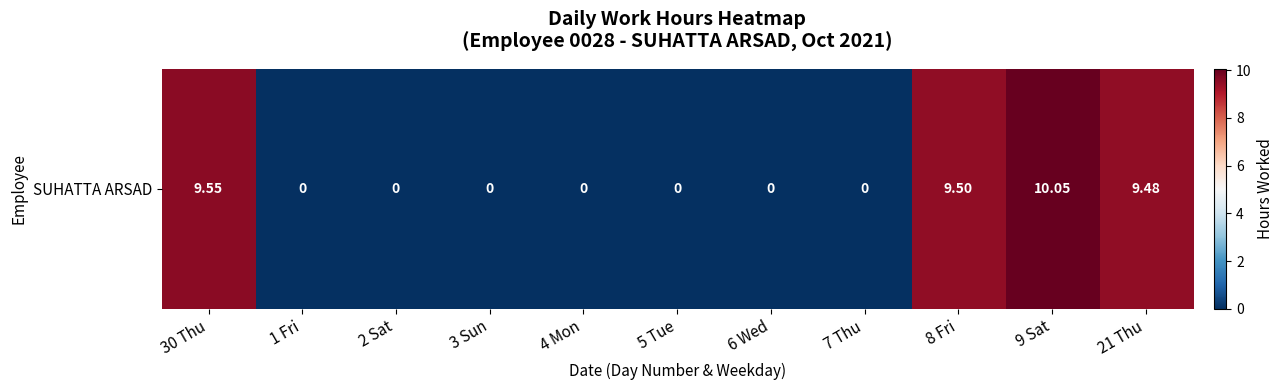

At which category does the chart reach its minimum across all series?

1 Fri